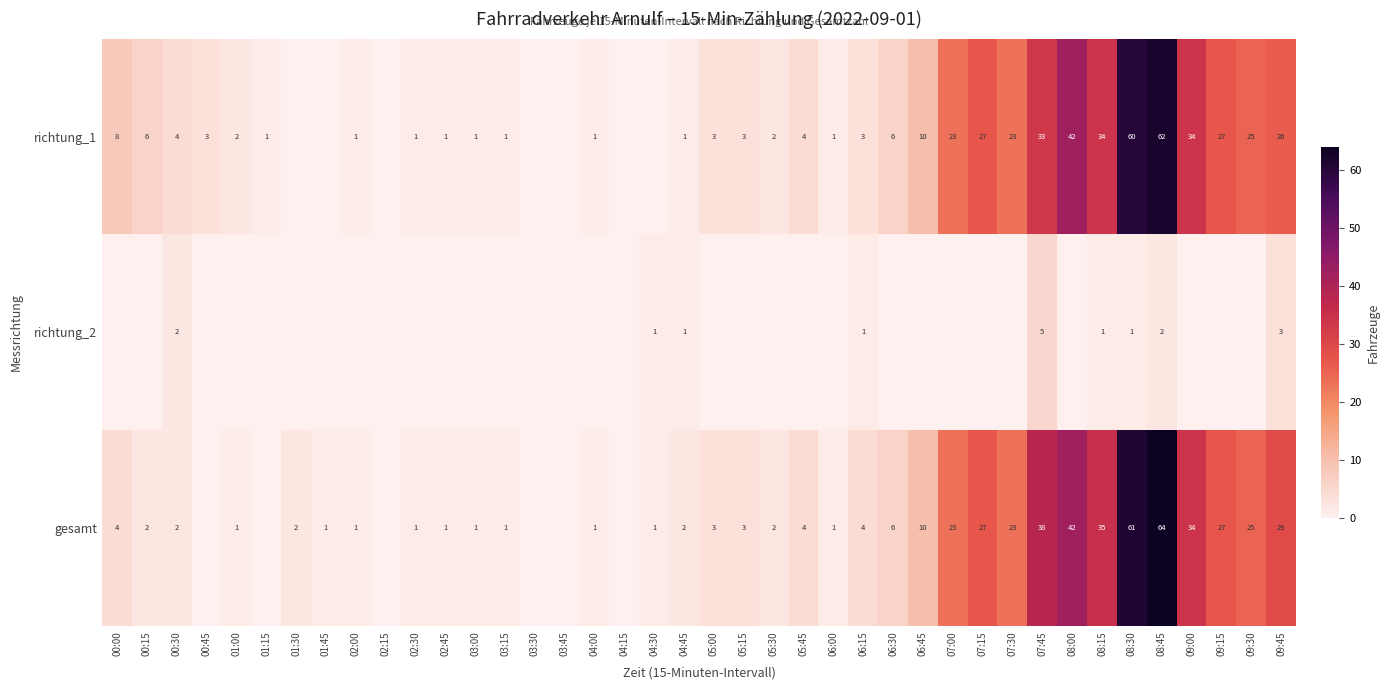

The richtung_1 series shows 6 at 06:30. True or false?

True